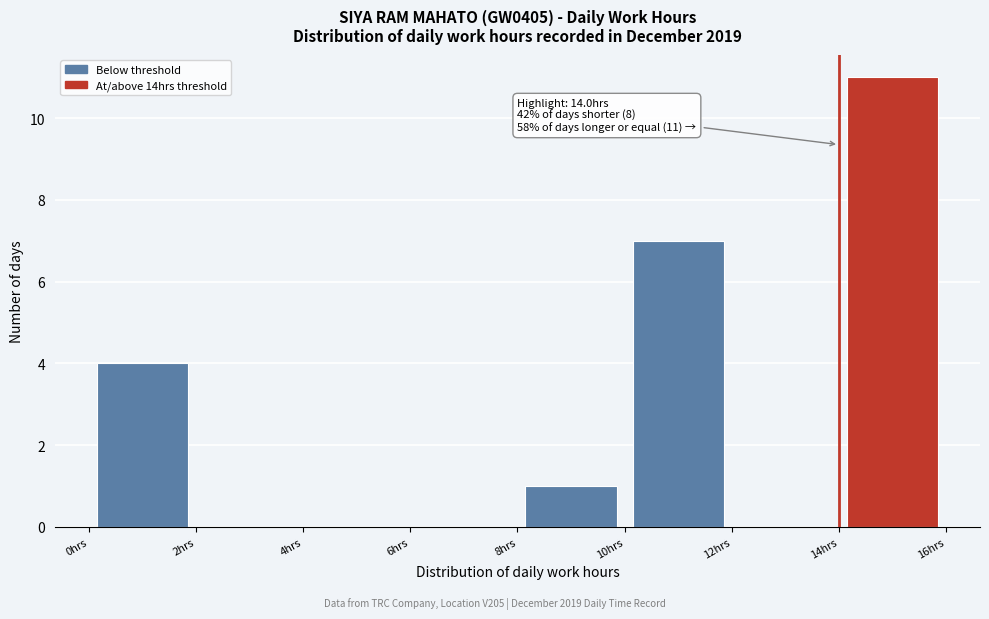

Which range on the x-axis has the tallest bar?

14 to 16